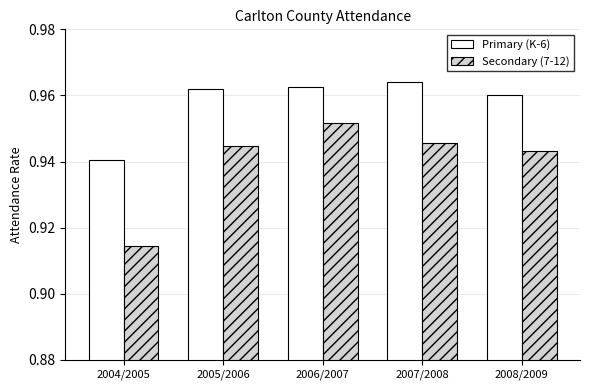

What is the sum of all Secondary (7-12) values?

4.7